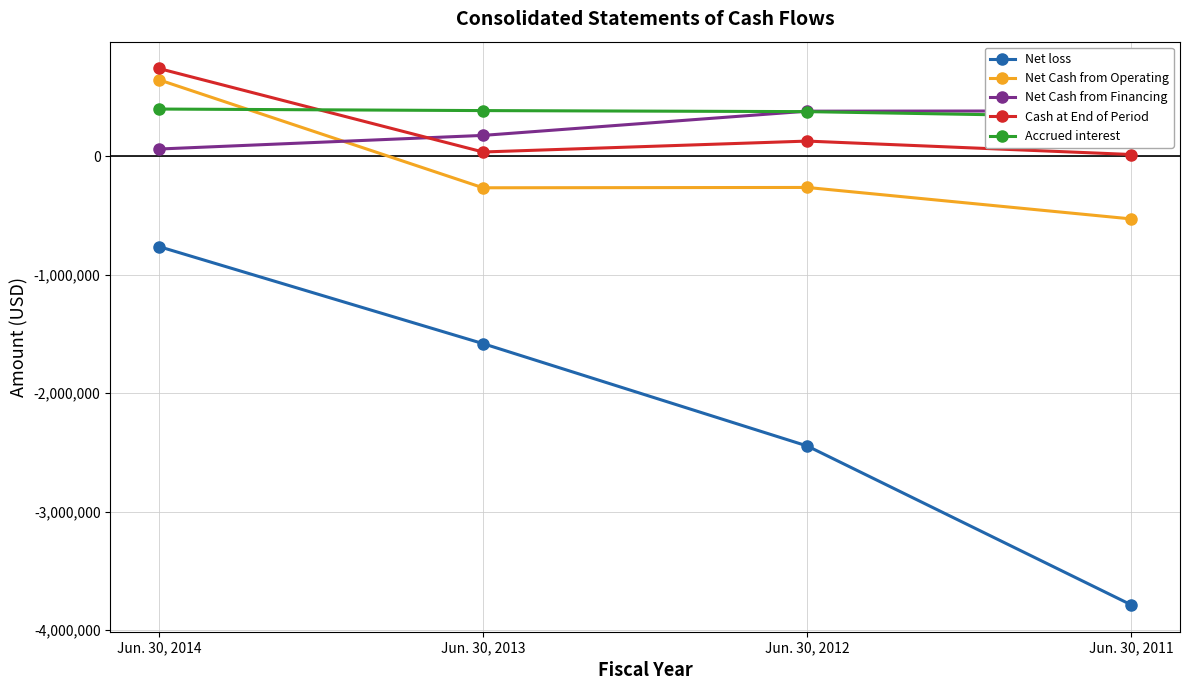

What is the value of the Accrued interest point at the 1st from the left?

397324